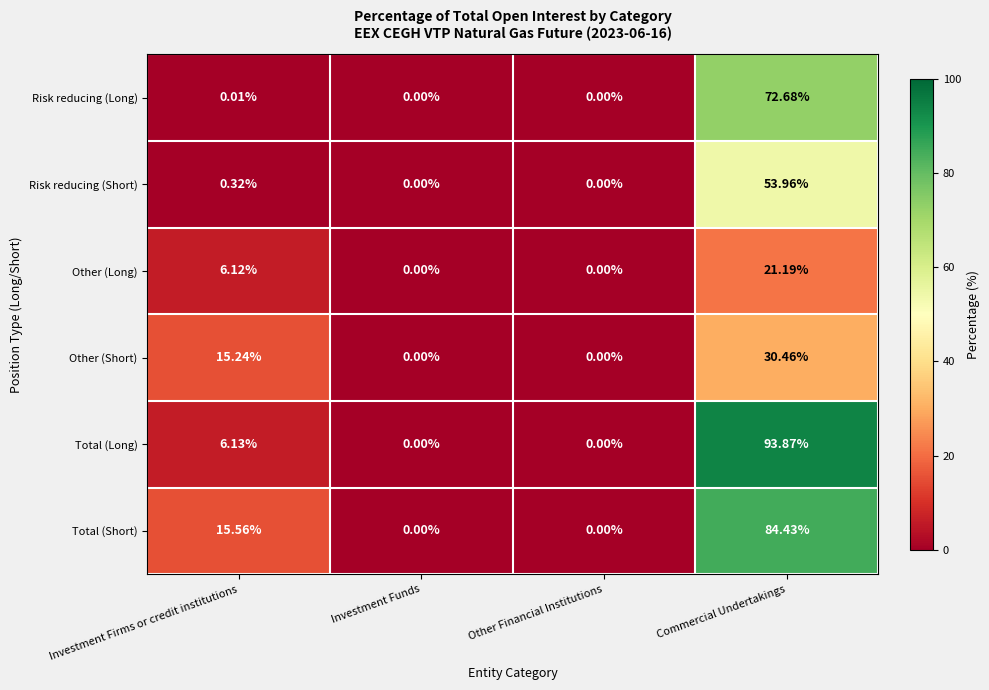

Which label corresponds to the largest value in the chart?

Commercial Undertakings